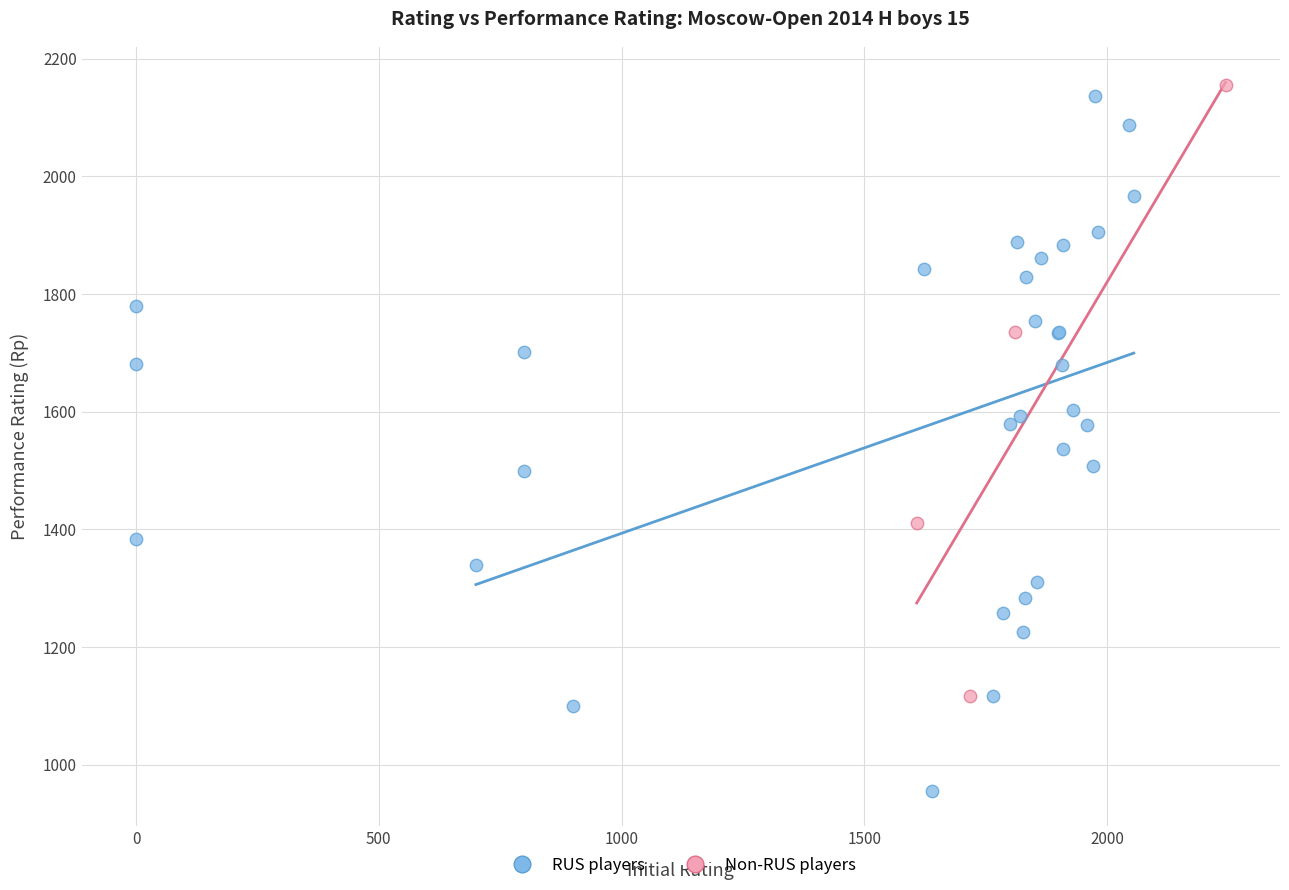

Which series contains the highest Y value?

Non-RUS players